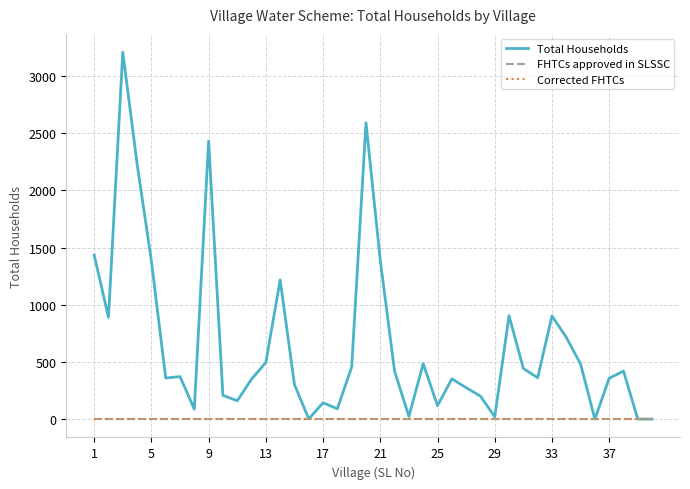

Is this an area chart (filled region under the line)?

No